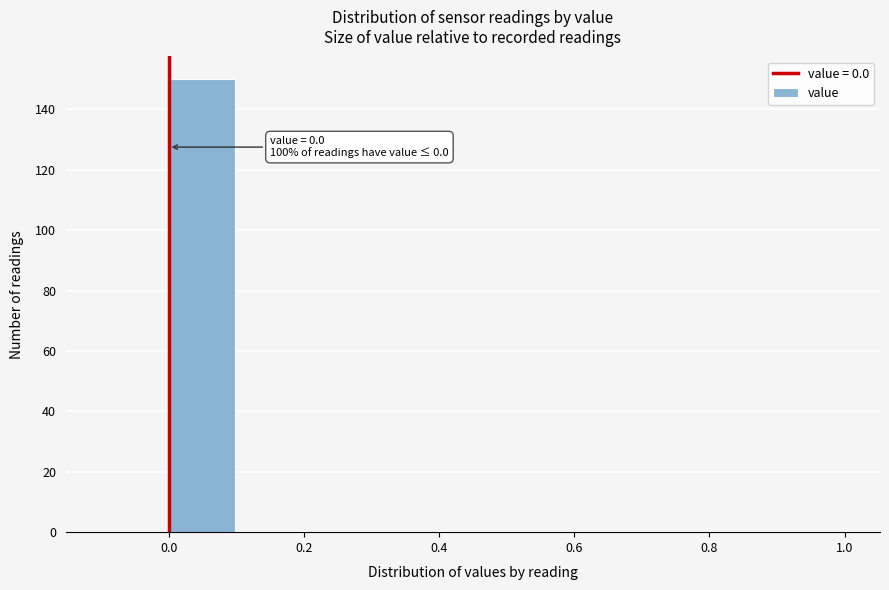

Which range on the x-axis has the tallest bar?

0.0 to 0.1